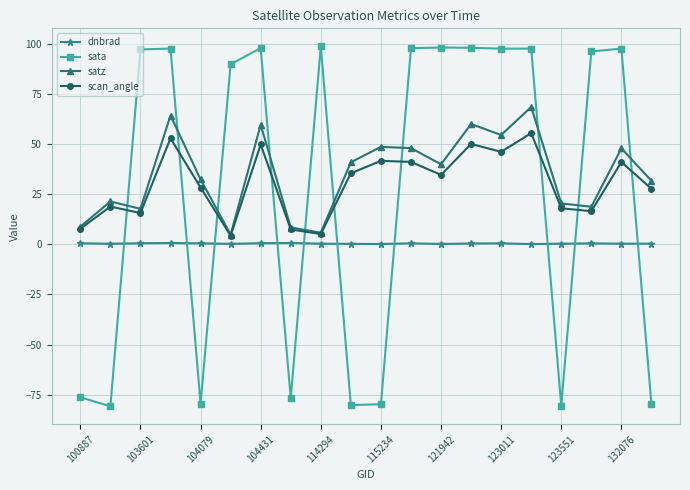

How many times do satz and sata cross each other?

10